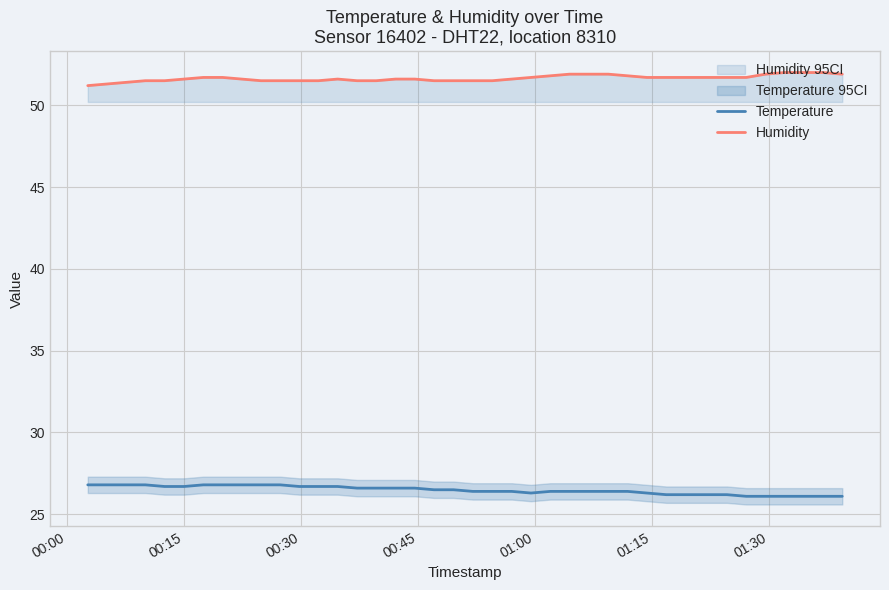

True or false: Humidity and Temperature cross at least once.

False